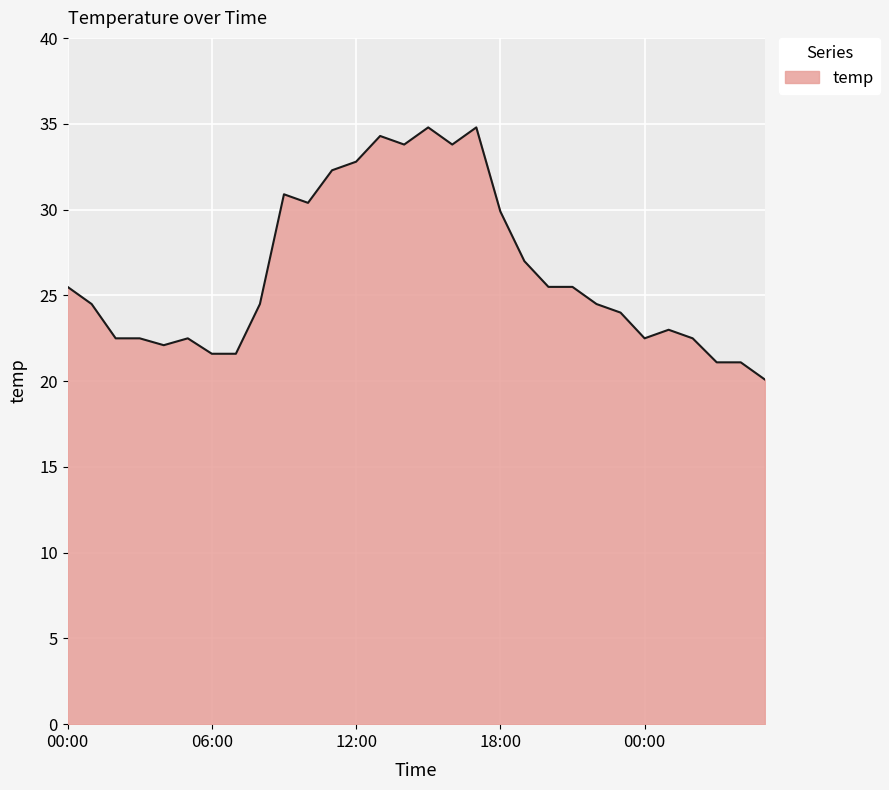

What is the maximum value shown in the chart?

34.8